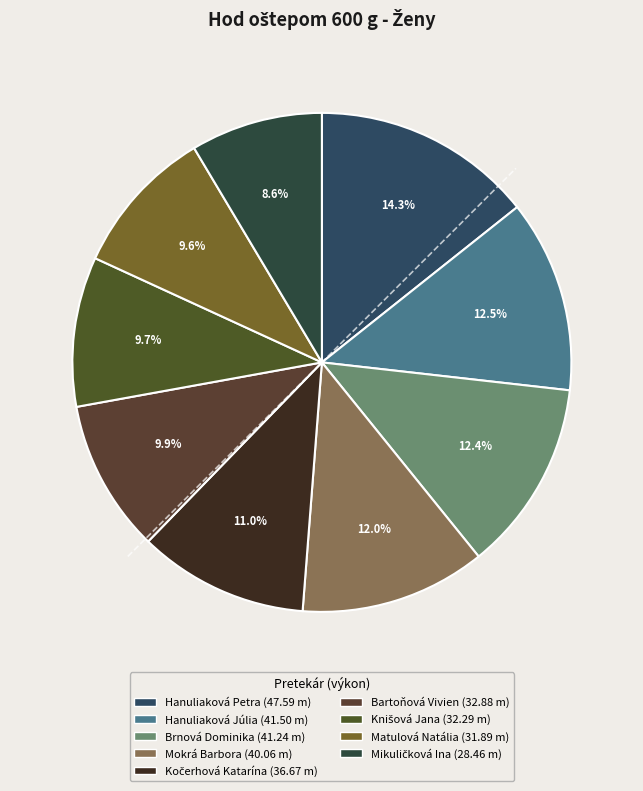

How many slices are in this pie chart?

9